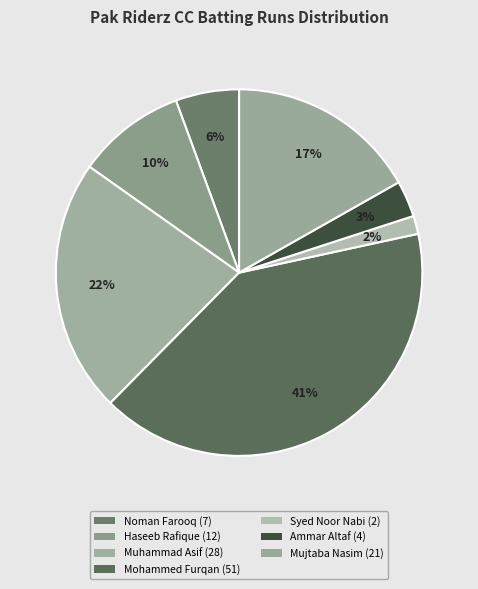

How many segments does this pie chart have?

7